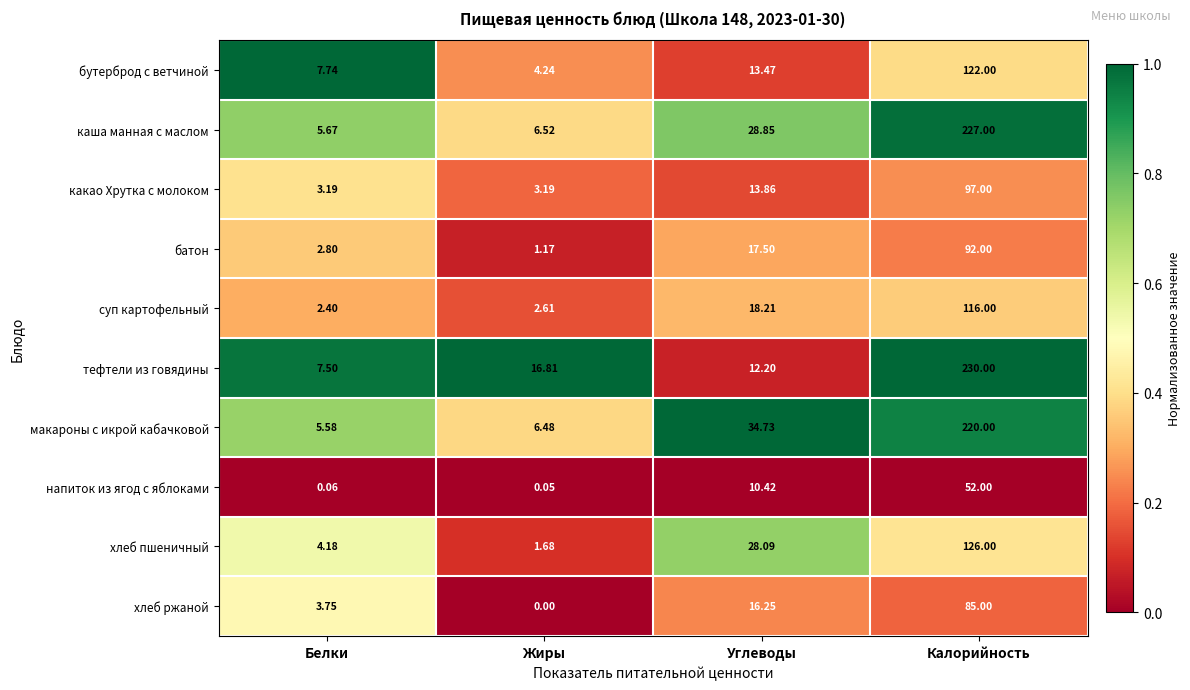

Rank the series by their maximum value, from lowest to highest.

напиток из ягод с яблоками, хлеб ржаной, батон, какао Хрутка с молоком, суп картофельный, бутерброд с ветчиной, хлеб пшеничный, макароны с икрой кабачковой, каша манная с маслом, тефтели из говядины